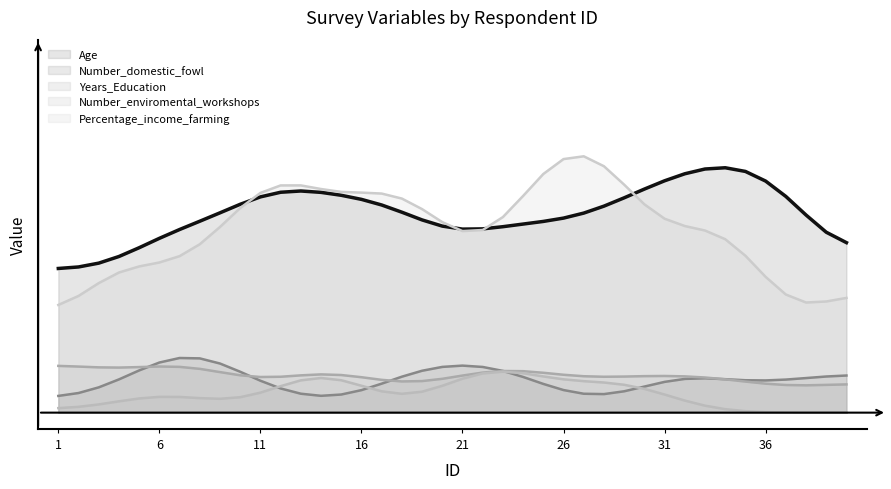

At 31, list the series in order from largest to smallest.

Age, Percentage_income_farming, Years_Education, Number_domestic_fowl, Number_enviromental_workshops